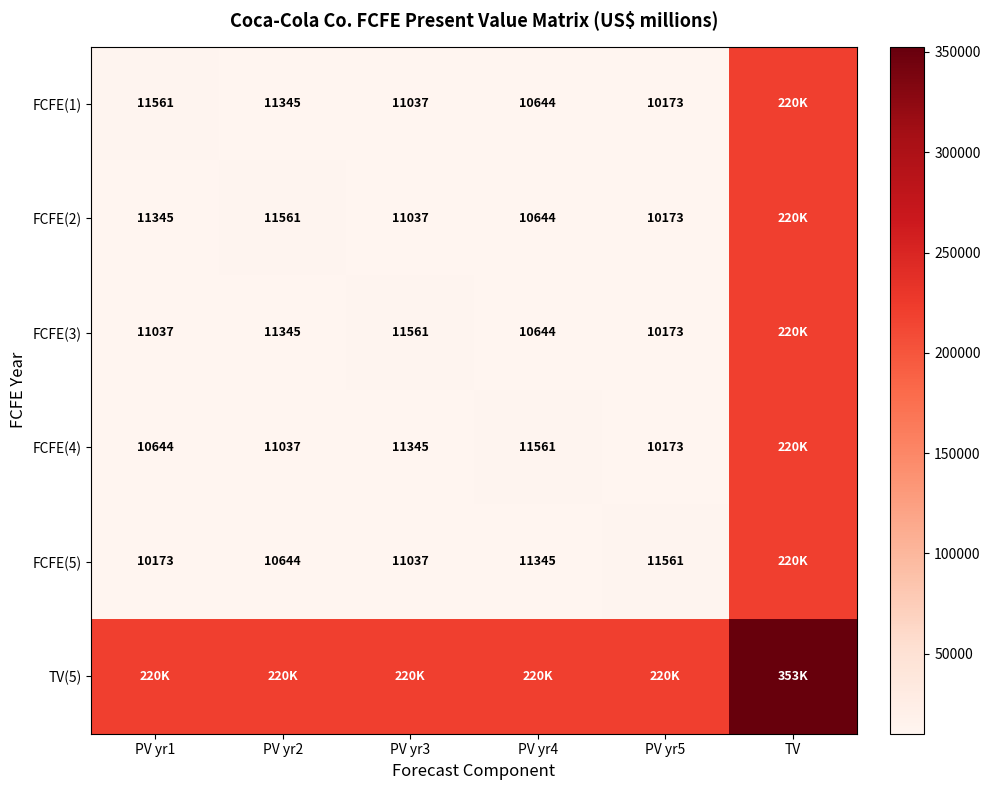

What is the difference between the FCFE(1) values at PV yr5 and PV yr3?

864